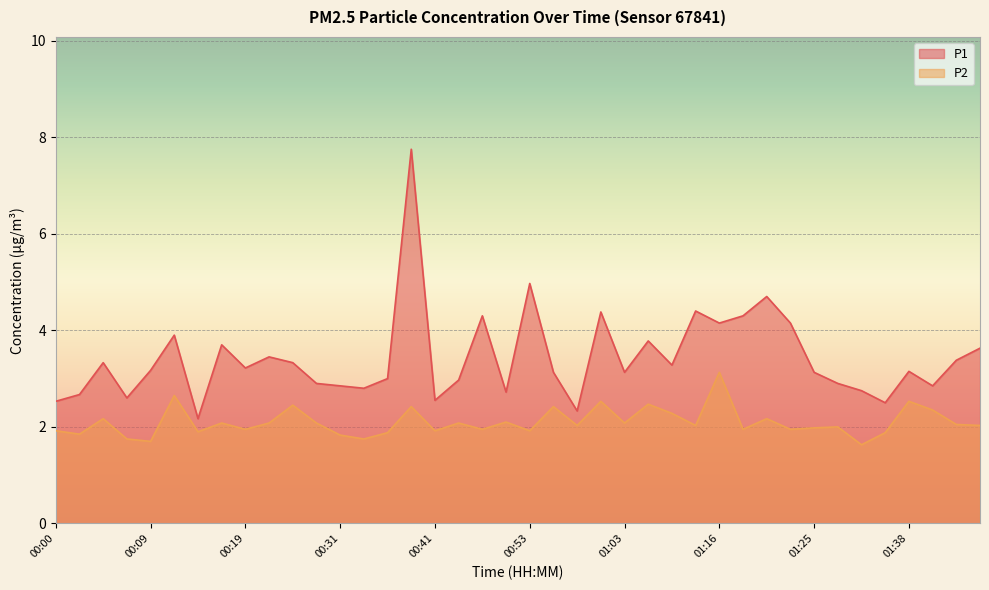

List the series in order of their overall mean, highest first.

P1, P2